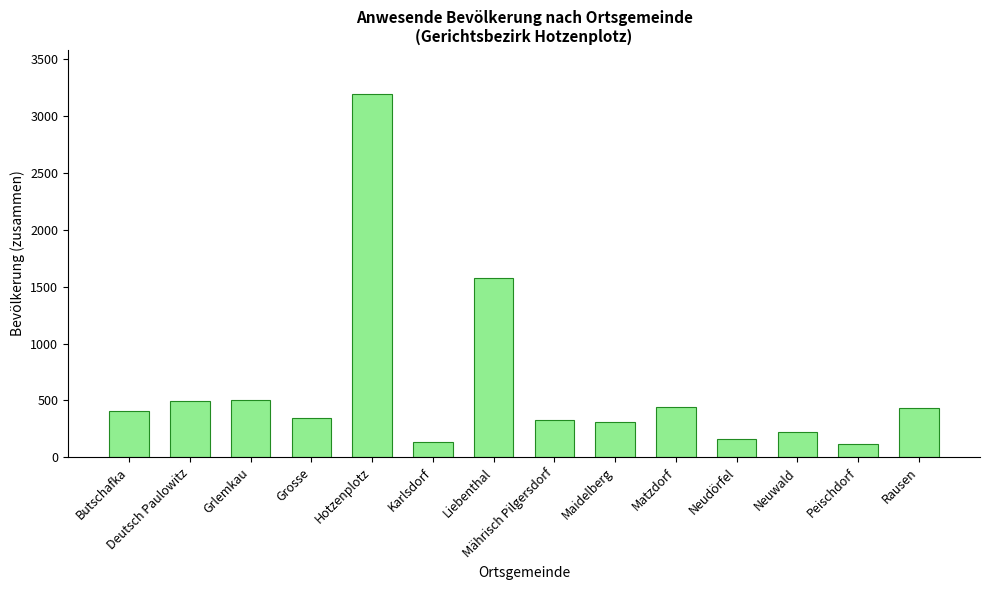

Does the chart contain stacked bars?

No